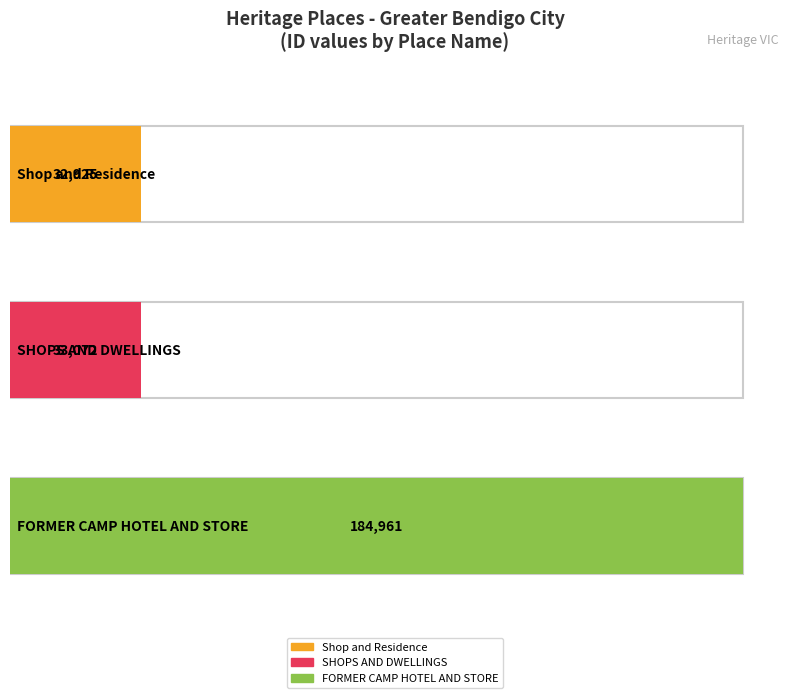

Reading left to right, extract all data points from this chart.

Shop and Residence=32925	SHOPS AND DWELLINGS=33072	FORMER CAMP HOTEL AND STORE=184961